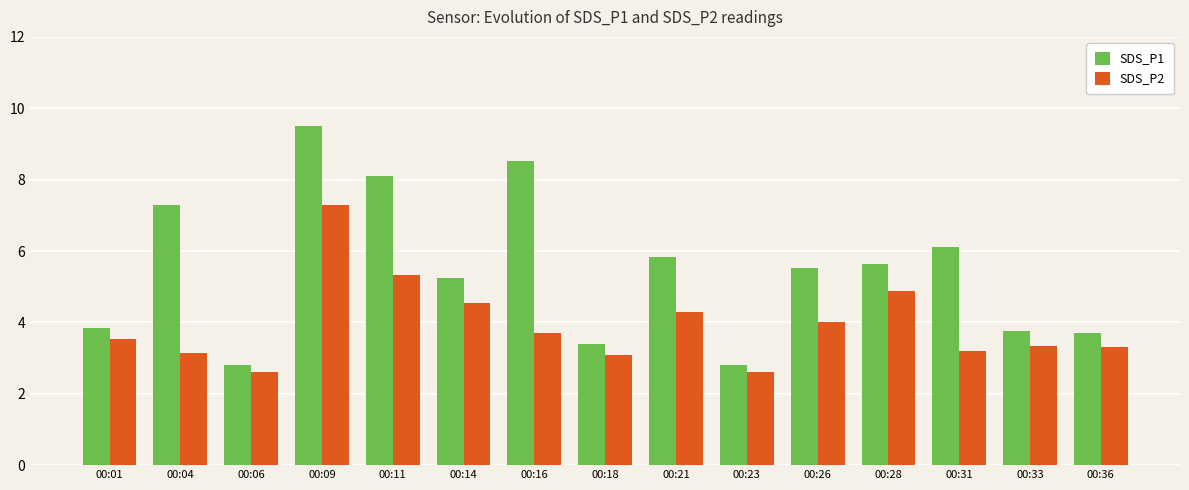

How many bars are there in each group?

2